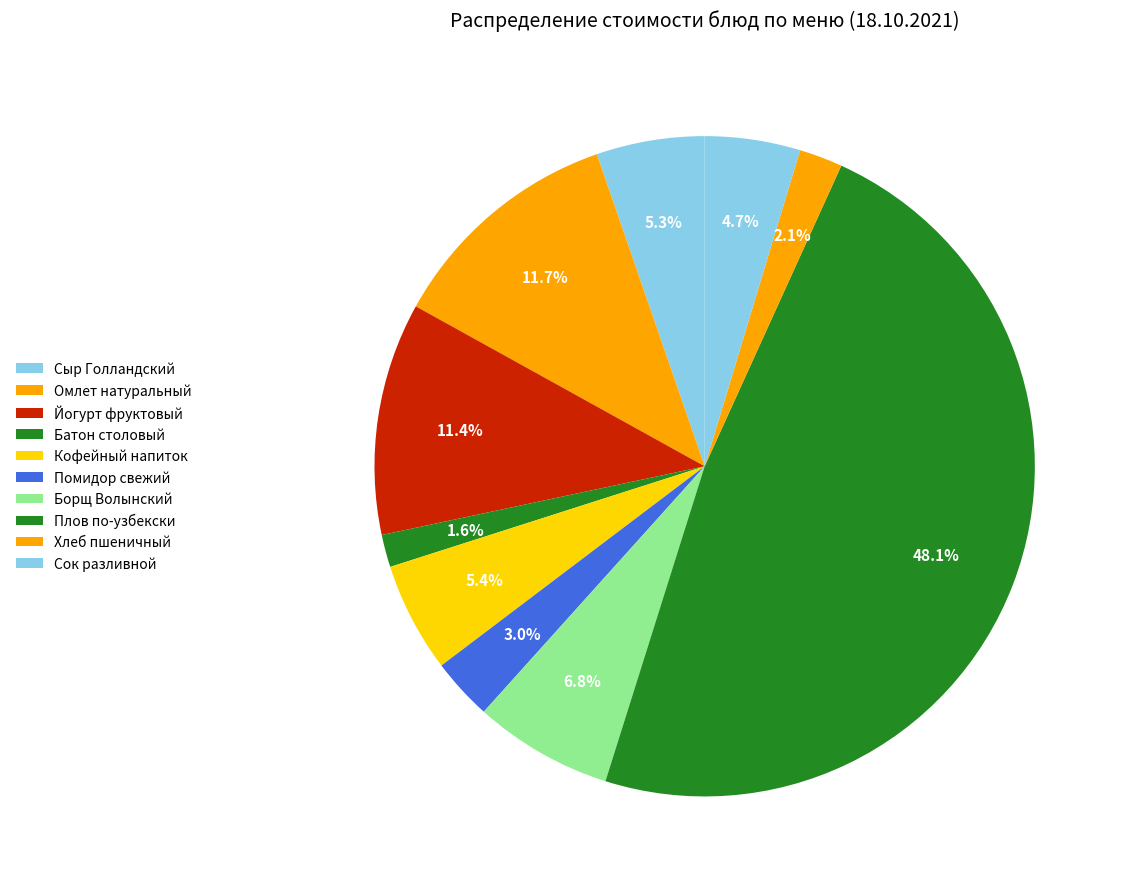

Rank the categories by value from highest to lowest.

Плов по-узбекски, Омлет натуральный, Йогурт фруктовый, Борщ Волынский, Кофейный напиток, Сыр Голландский, Сок разливной, Помидор свежий, Хлеб пшеничный, Батон столовый